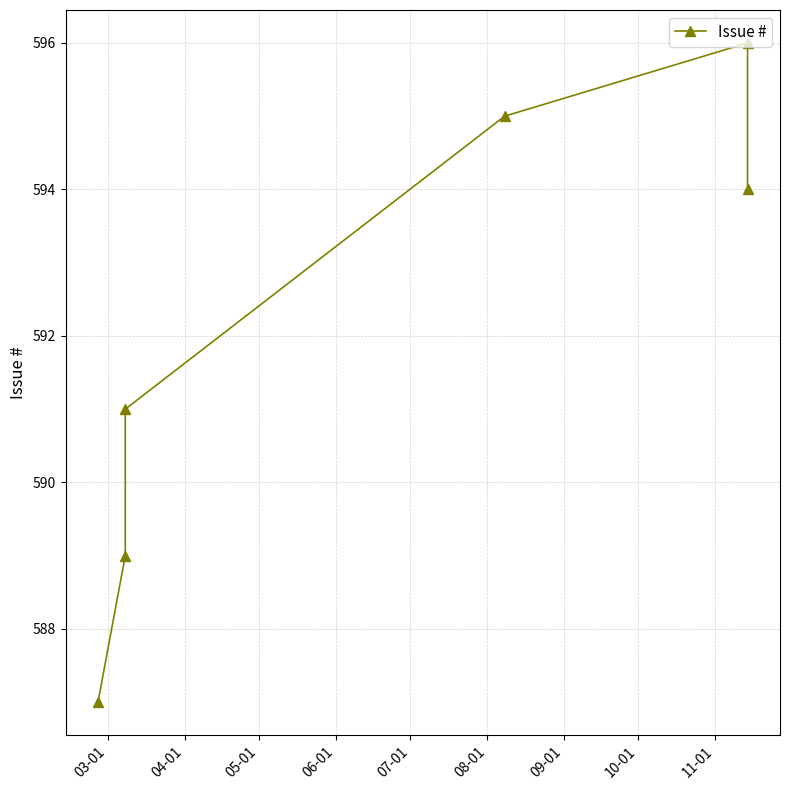

The value at 04-01 is 902. True or false?

False